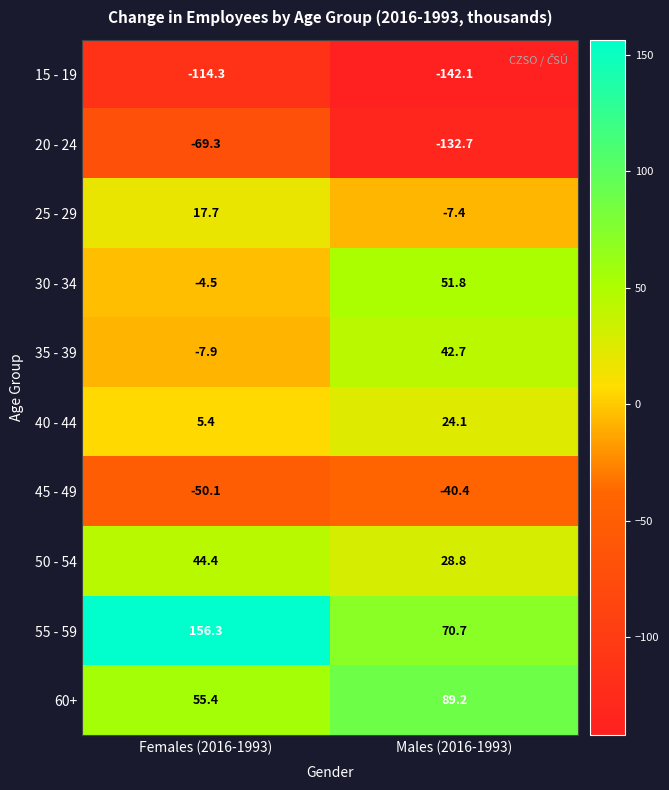

At which category is the sum across all series the highest?

Females (2016-1993)